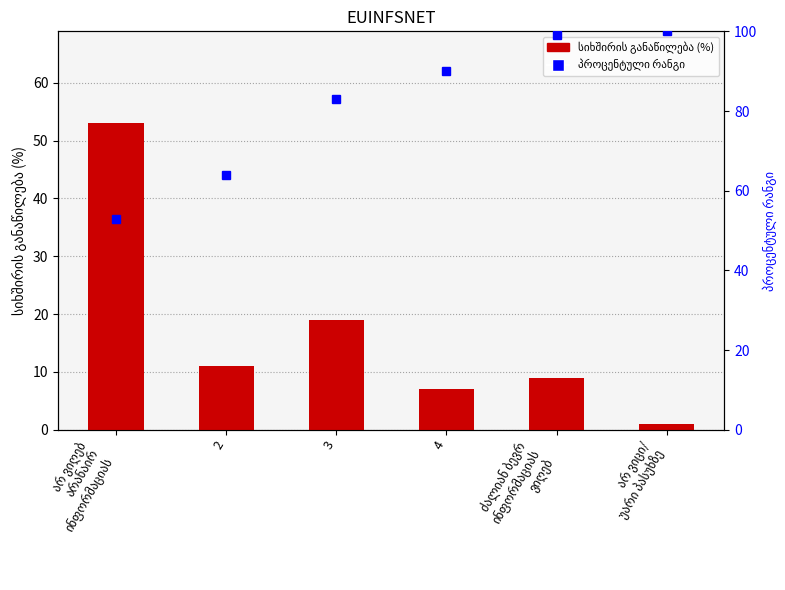

Which series has the largest total across all categories?

პროცენტული რანგი